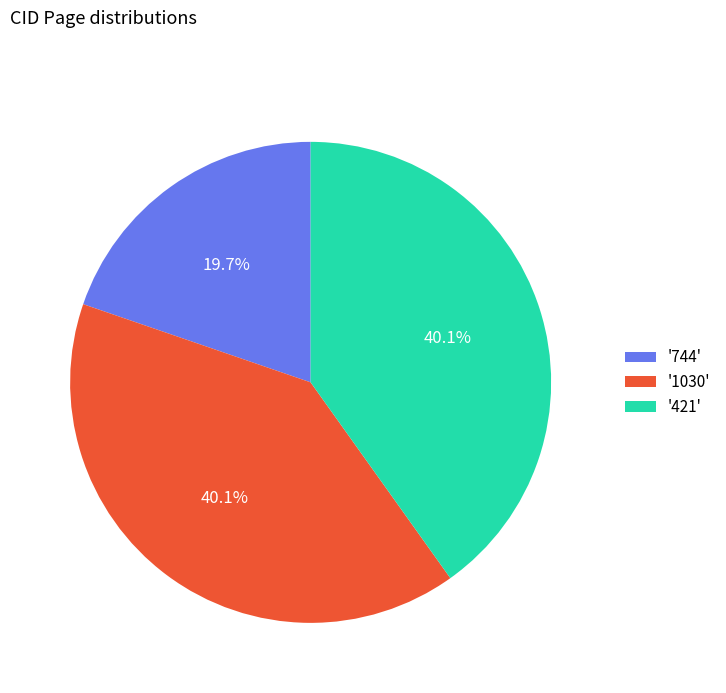

What is the ratio of the value at '744' to the value at '421'?

0.5